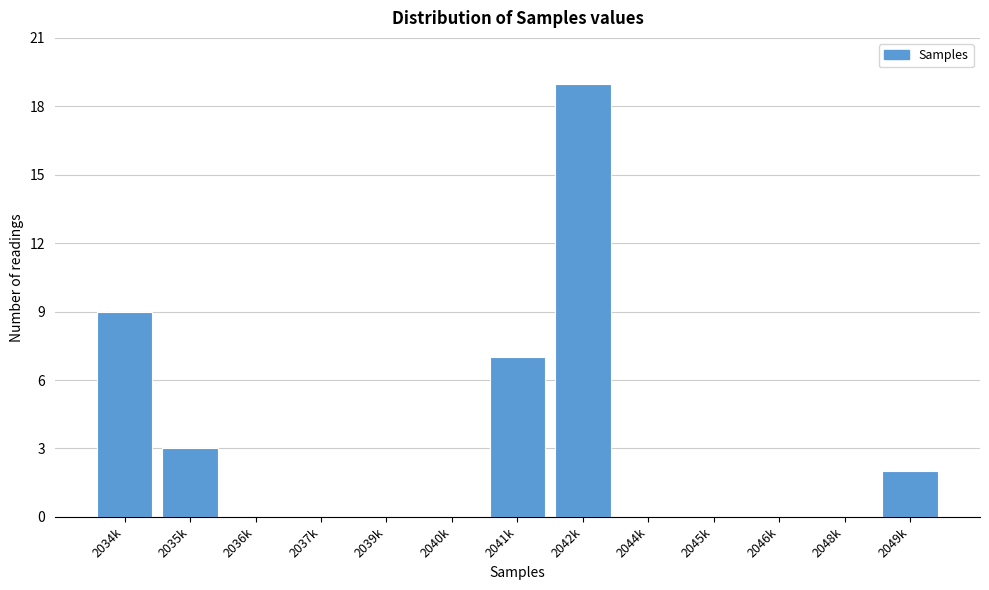

Reading left to right, transcribe all the data shown in this chart.

2034k=9	2035k=3	2036k=0	2037k=0	2039k=0	2040k=0	2041k=7	2042k=19	2044k=0	2045k=0	2046k=0	2048k=0	2049k=2